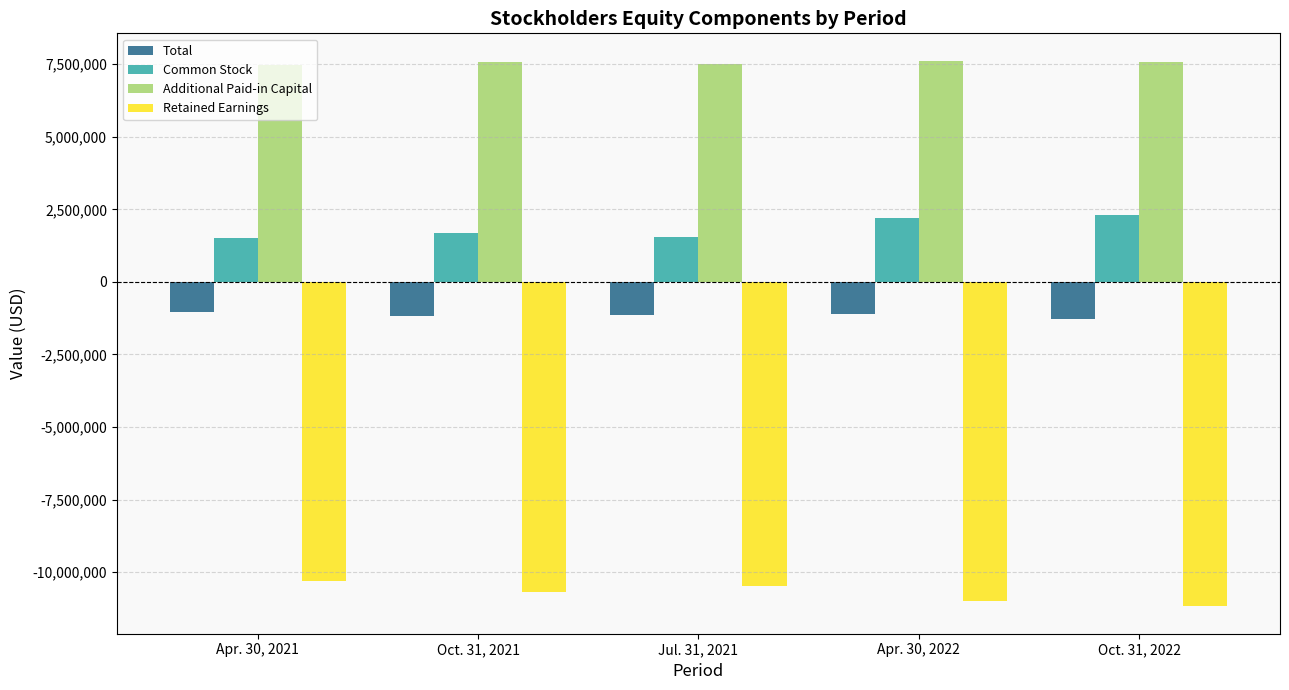

The Retained Earnings series shows -13439167 at Apr. 30, 2021. True or false?

False